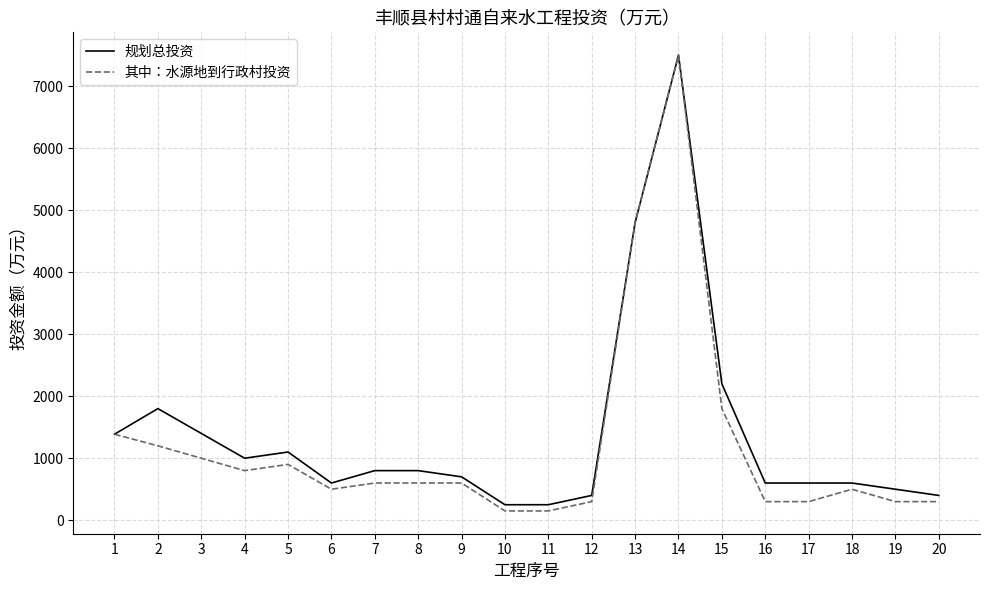

Which series has the largest total across all categories?

规划总投资